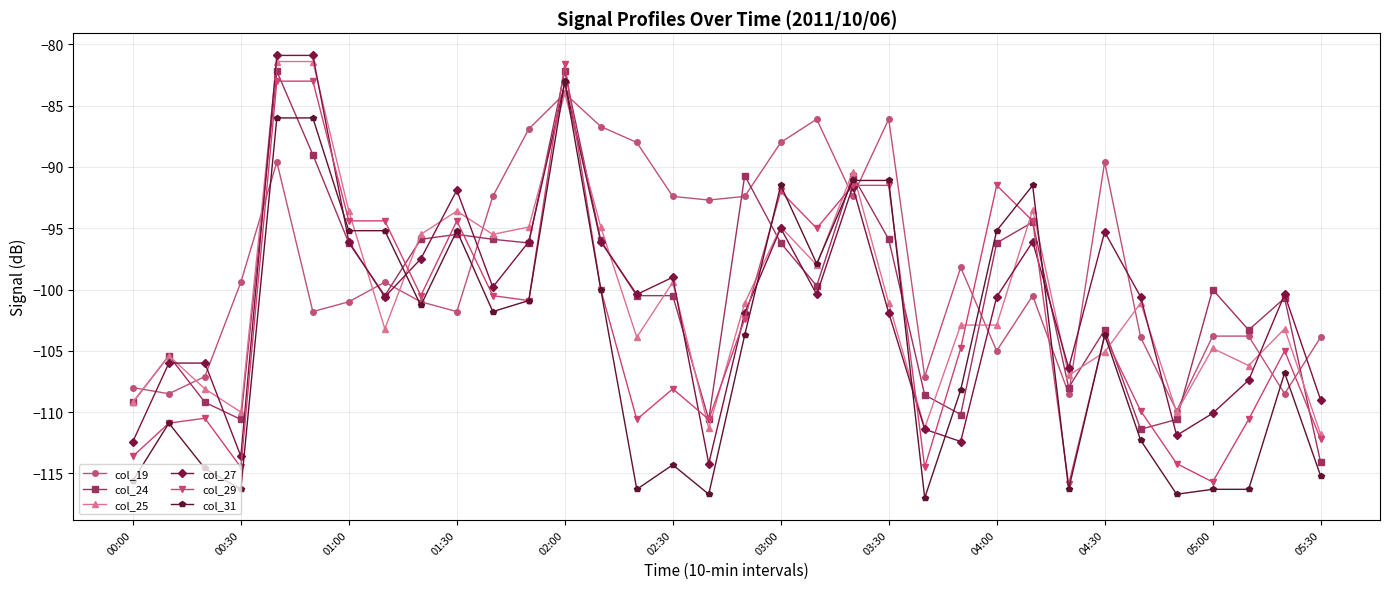

How many lines are shown in the chart?

6